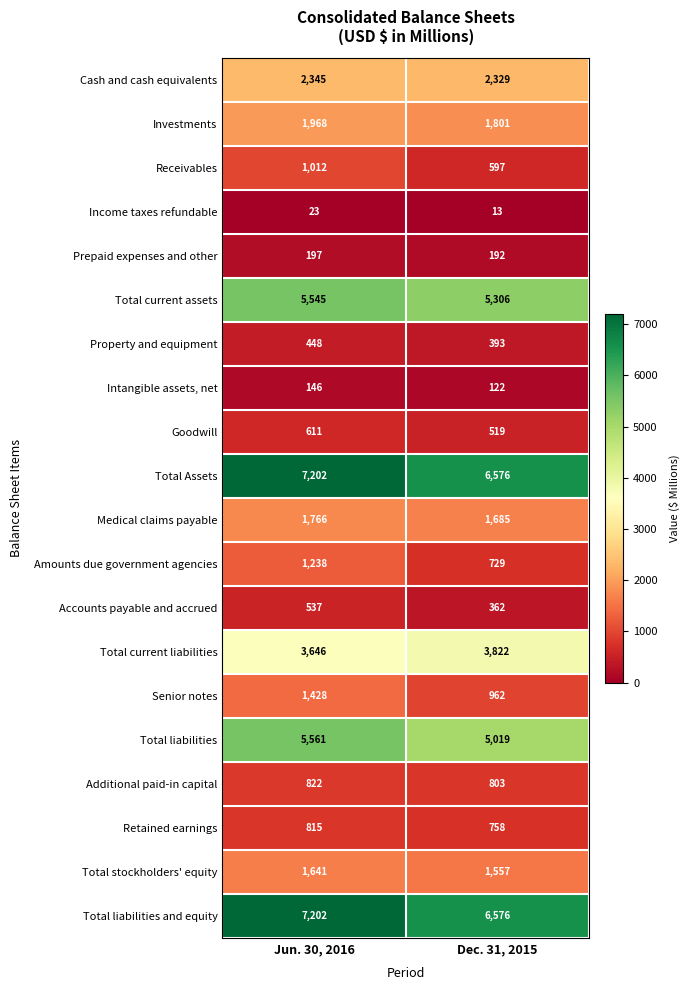

What is the spread (max minus min) of values at Jun. 30, 2016?

7179